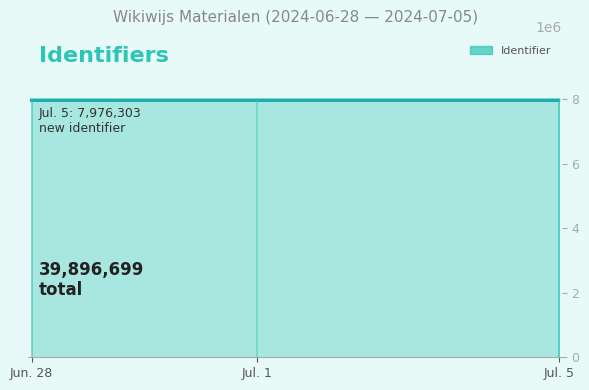

At which category does the chart reach its peak across all series?

2024-07-05